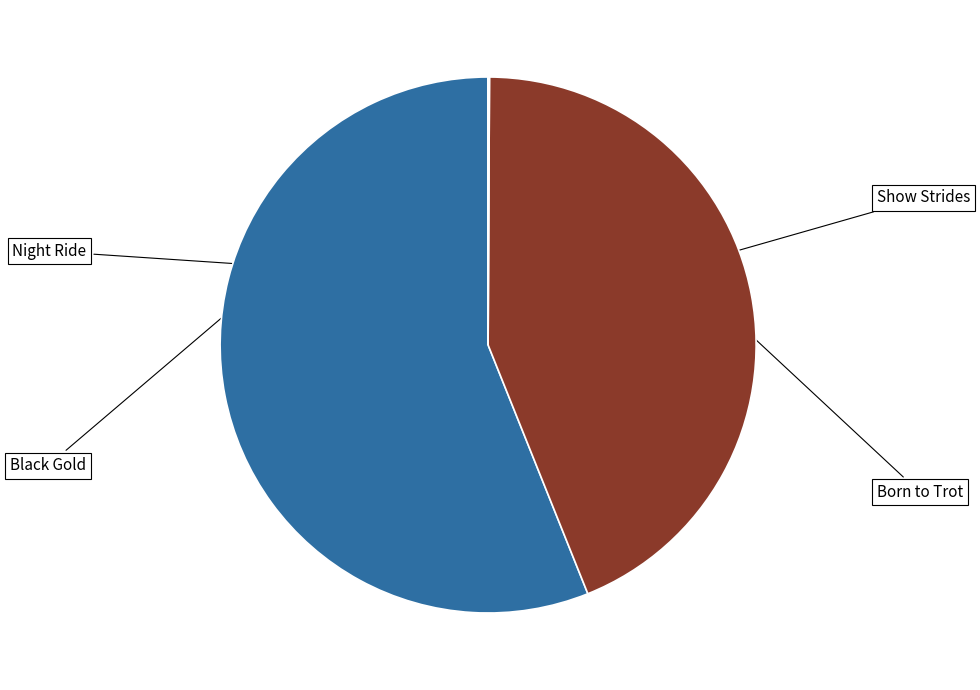

Does any single category account for the majority?

Yes